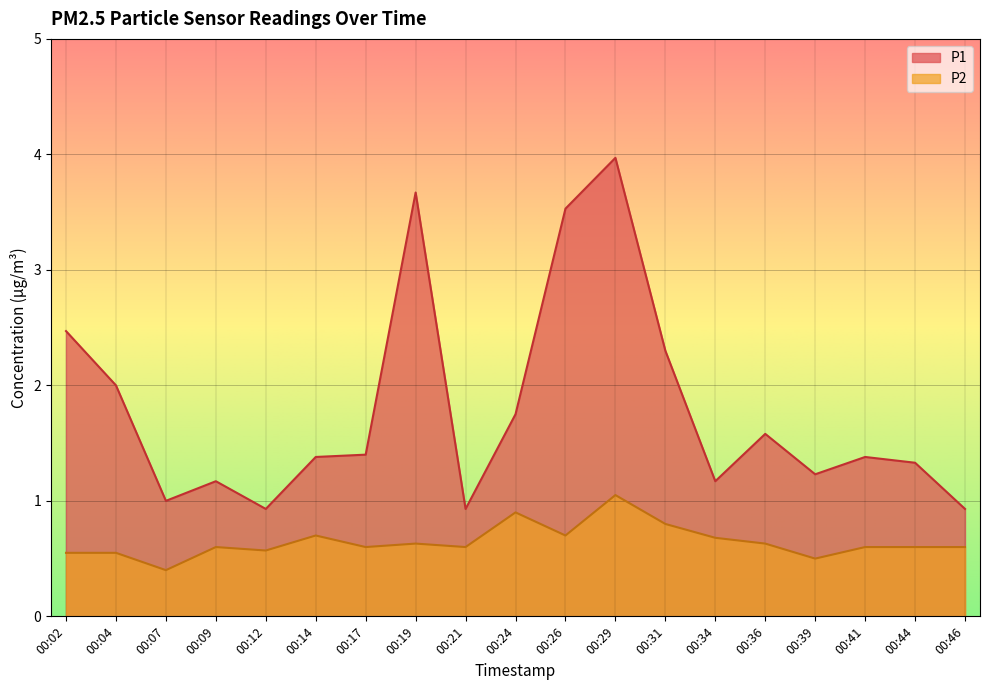

How many interior local peaks does the P1 series have?

5